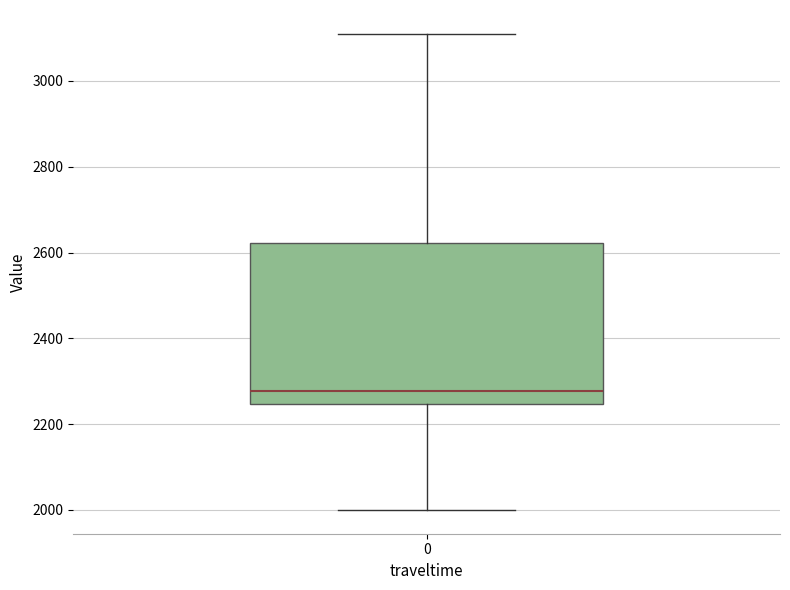

Transcribe this box plot: give where the median line is, the range the box spans, and where the two whiskers end, as read against the y-axis. The values are not printed on the chart, so give them approximately, as read against the axis.

median 2280, box 2240 to 2620, whiskers 2000 to 3120